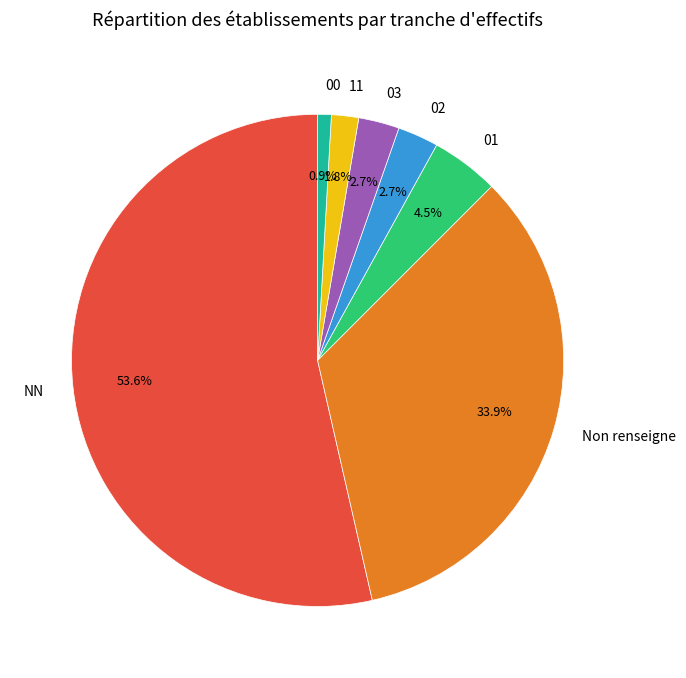

Which slice is the smallest?

00